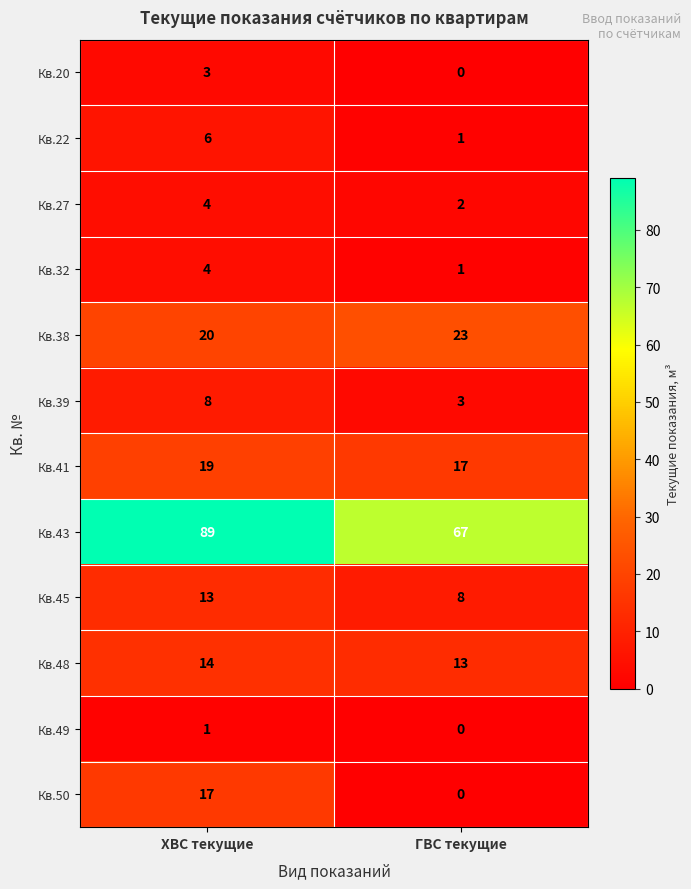

True or false: Кв.39 has a value of 1 at ГВС текущие.

False